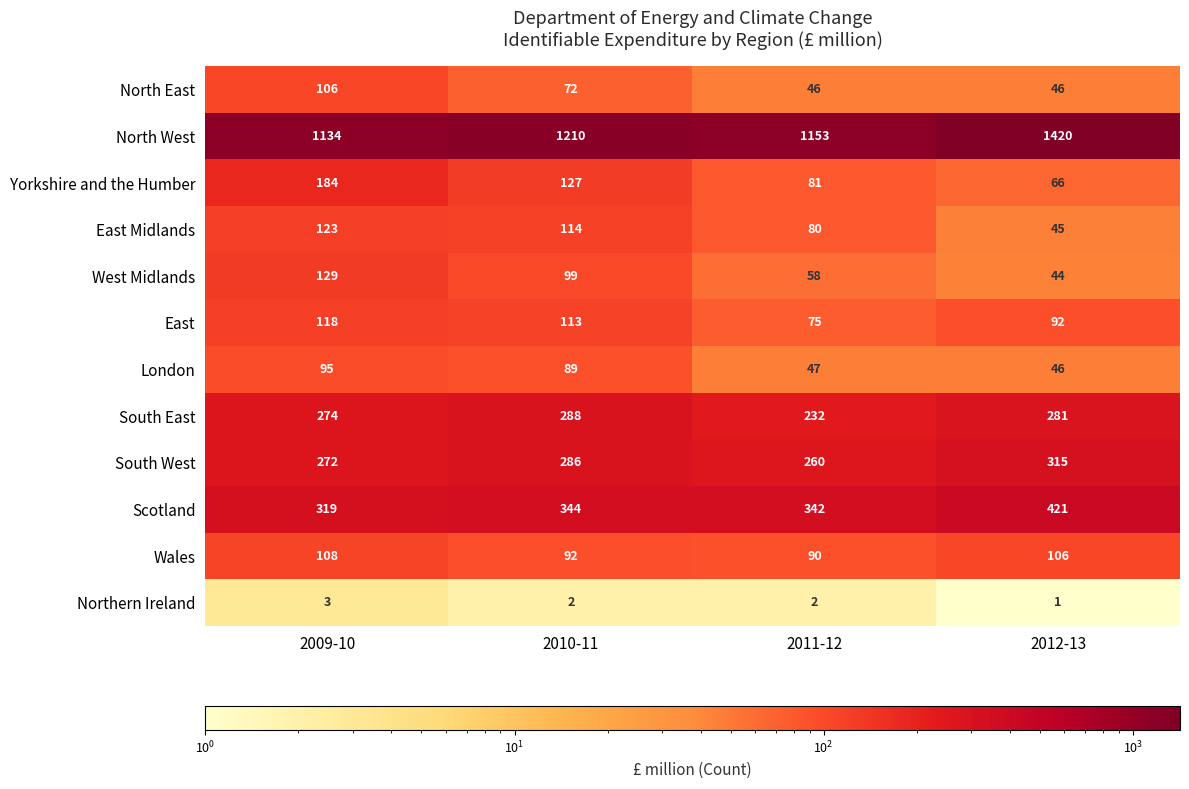

The South East series shows 445 at 2009-10. True or false?

False